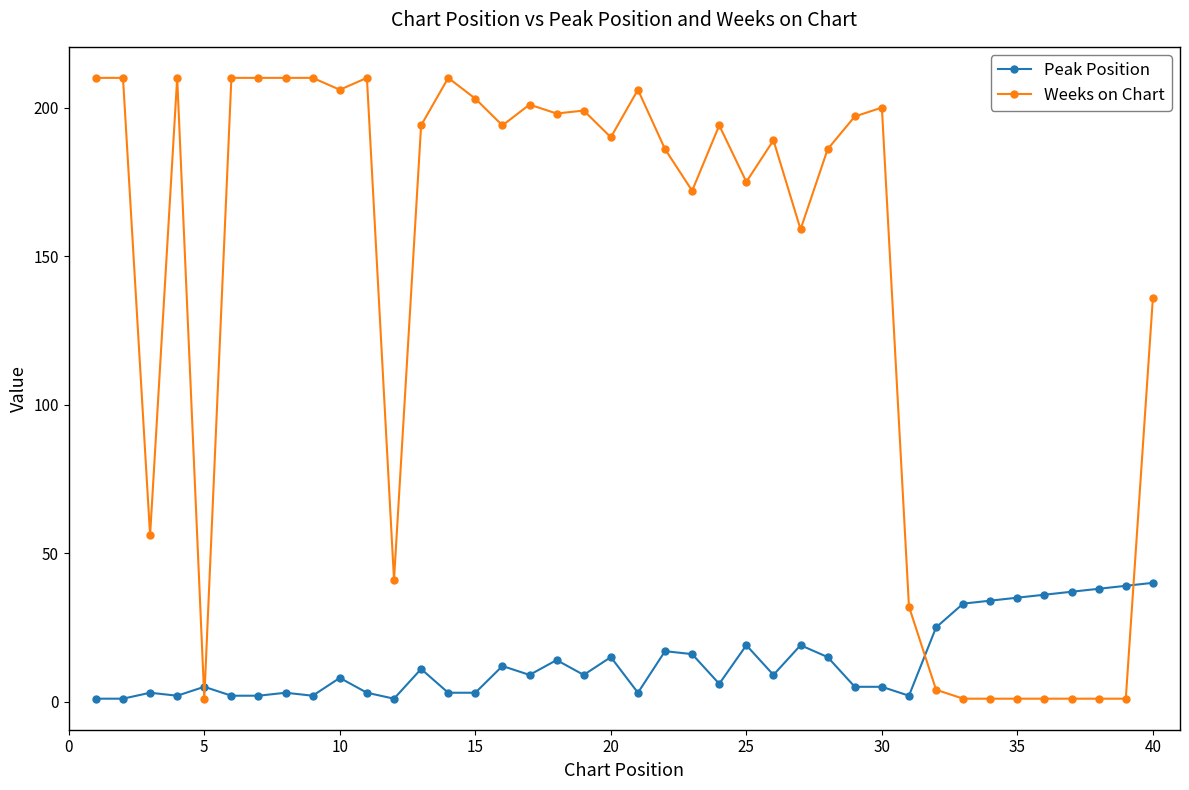

List the series in order of their overall mean, lowest first.

Peak Position, Weeks on Chart